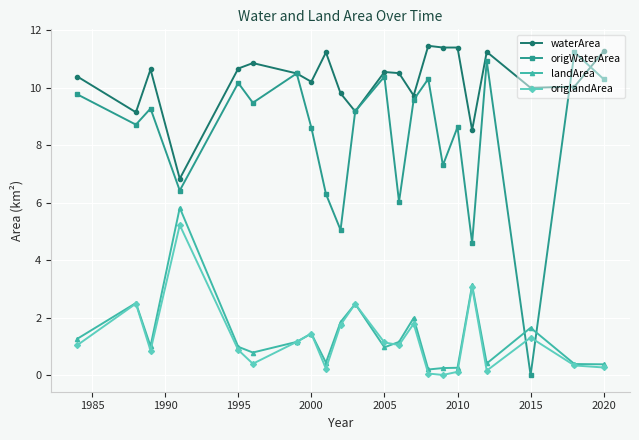

True or false: landArea has more than 0 points higher than both neighbors.

True